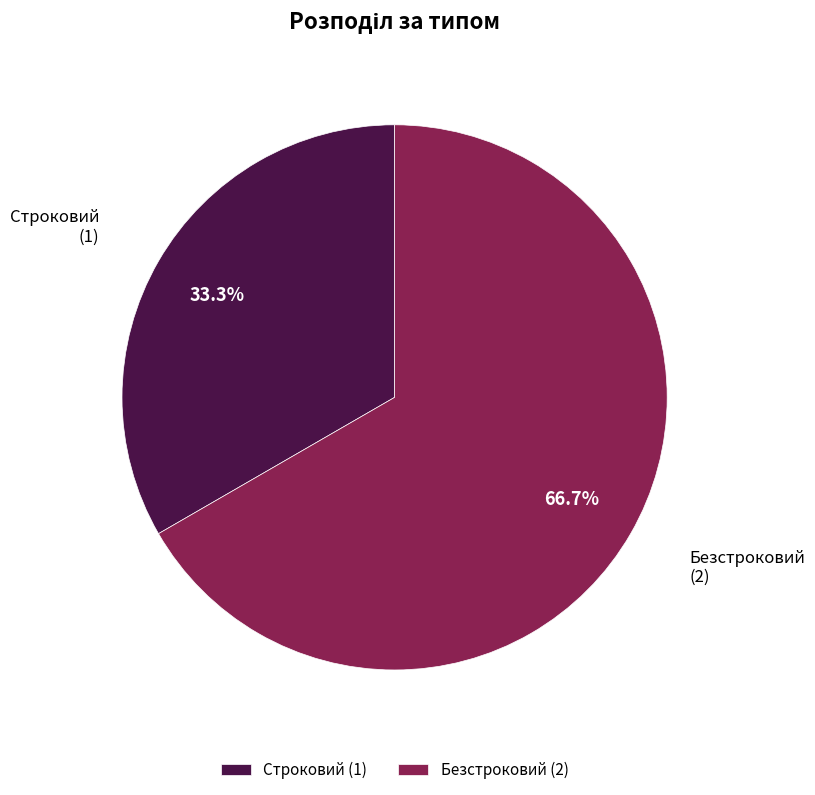

Between Безстроковий and Строковий, which is larger?

Безстроковий